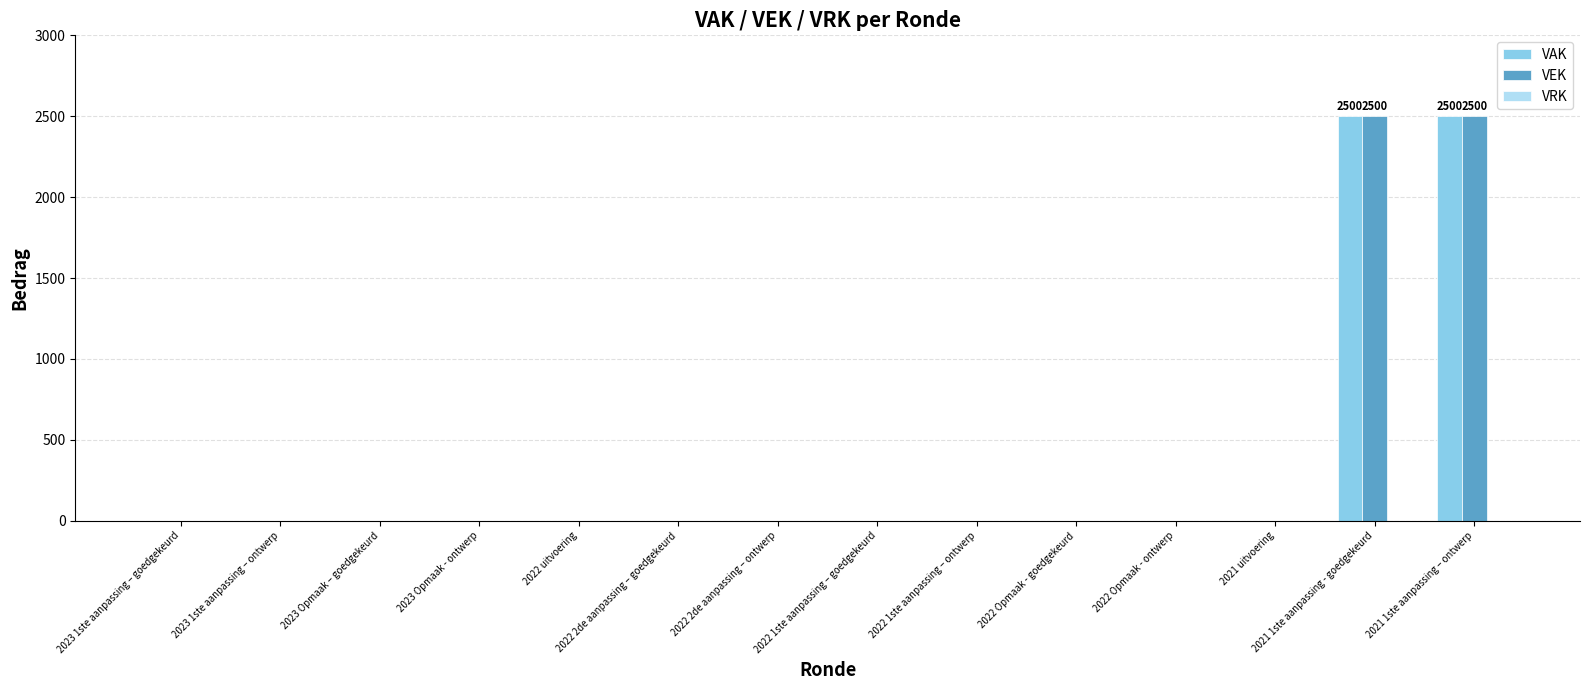

True or false: VAK has a value of 1696 at 2022 uitvoering.

False